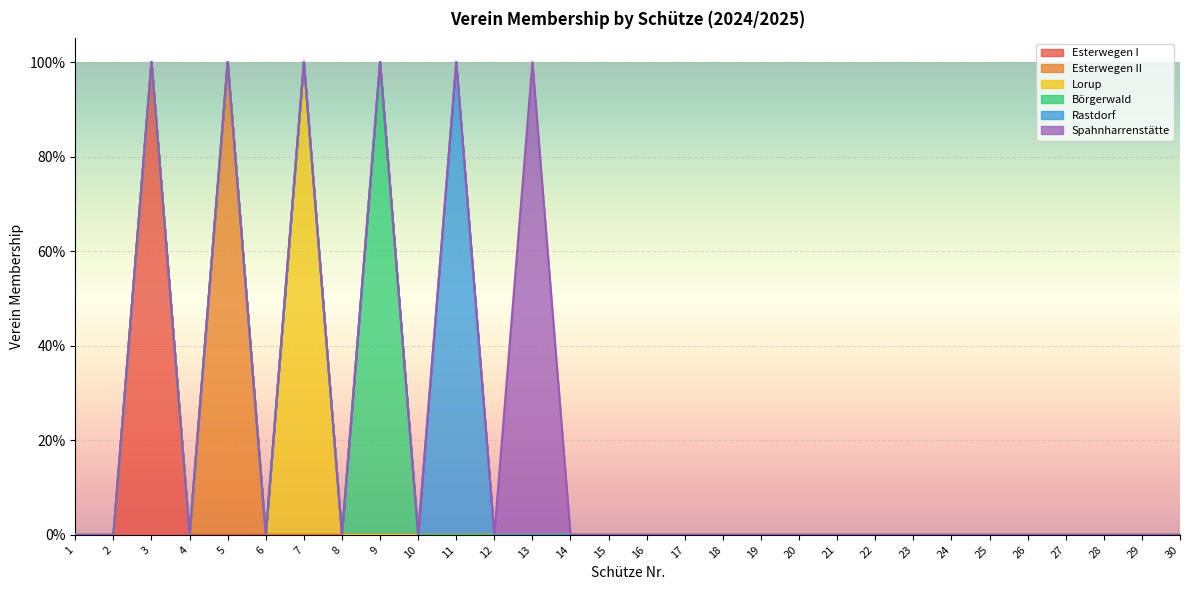

How many data points does each series have?

30